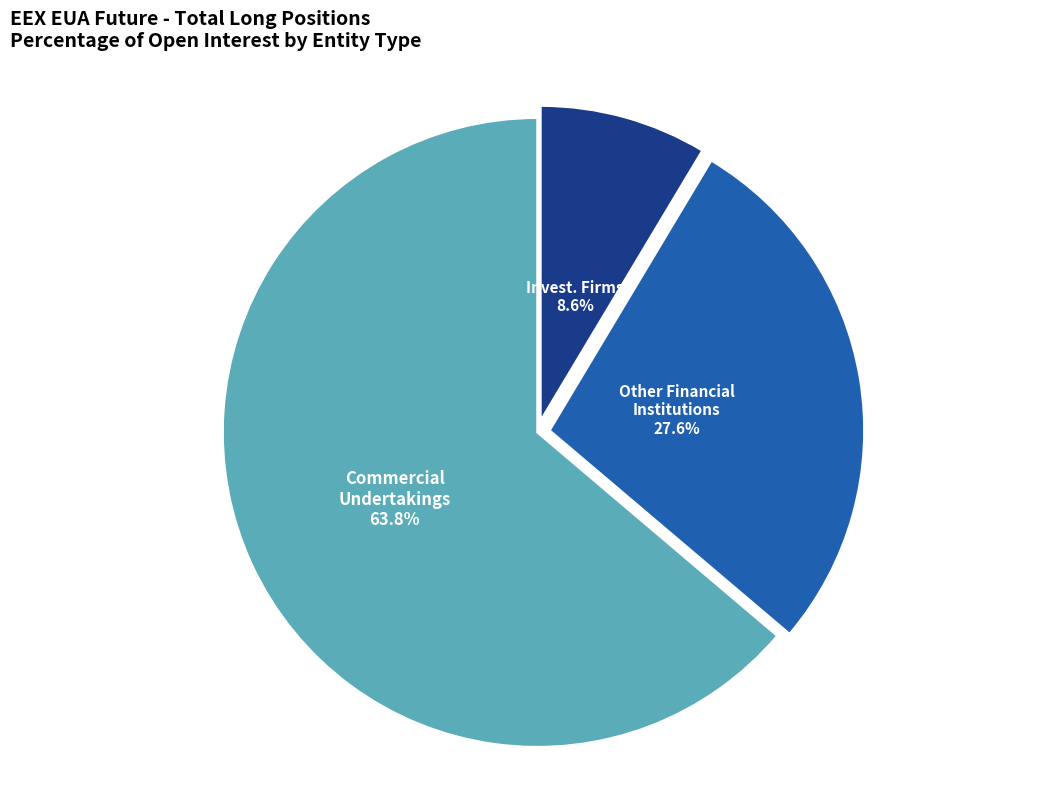

What is the largest slice in the pie chart?

Commercial Undertakings